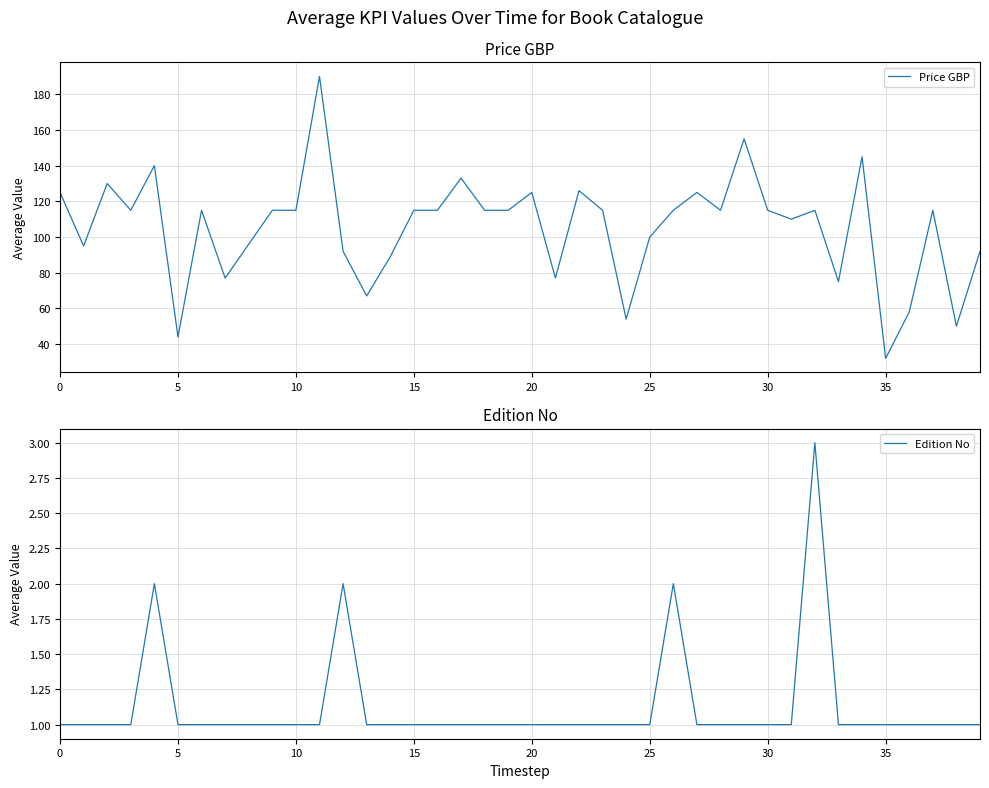

True or false: Edition No and Price GBP cross at least once.

False